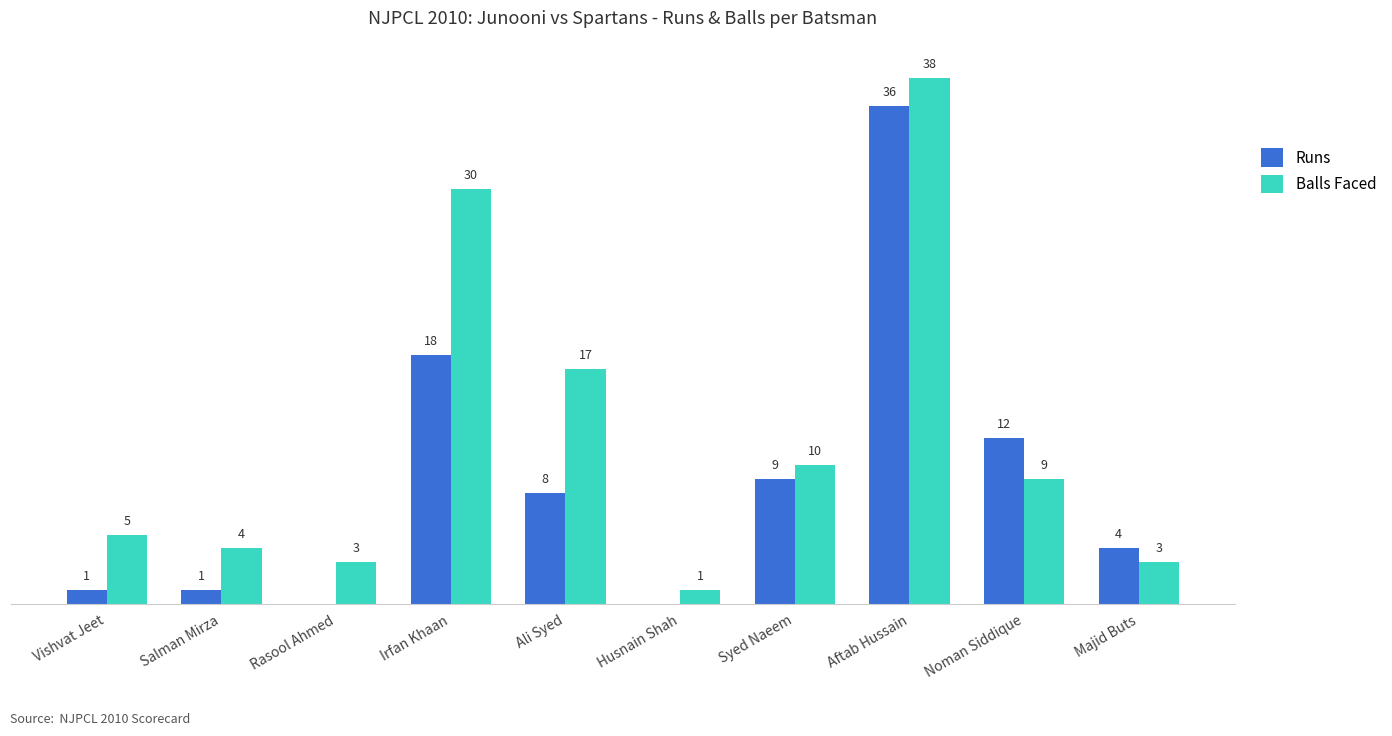

Which series has the largest total across all categories?

Balls Faced